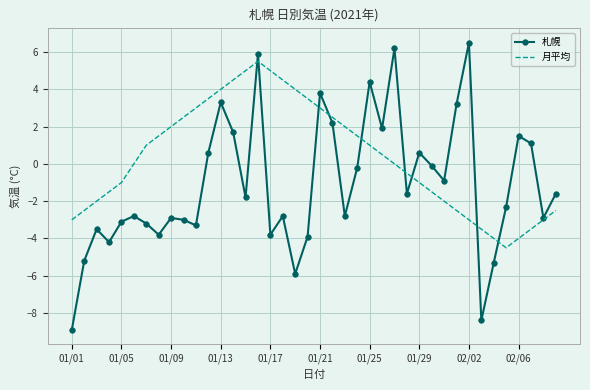

Which series has the largest total across all categories?

月平均